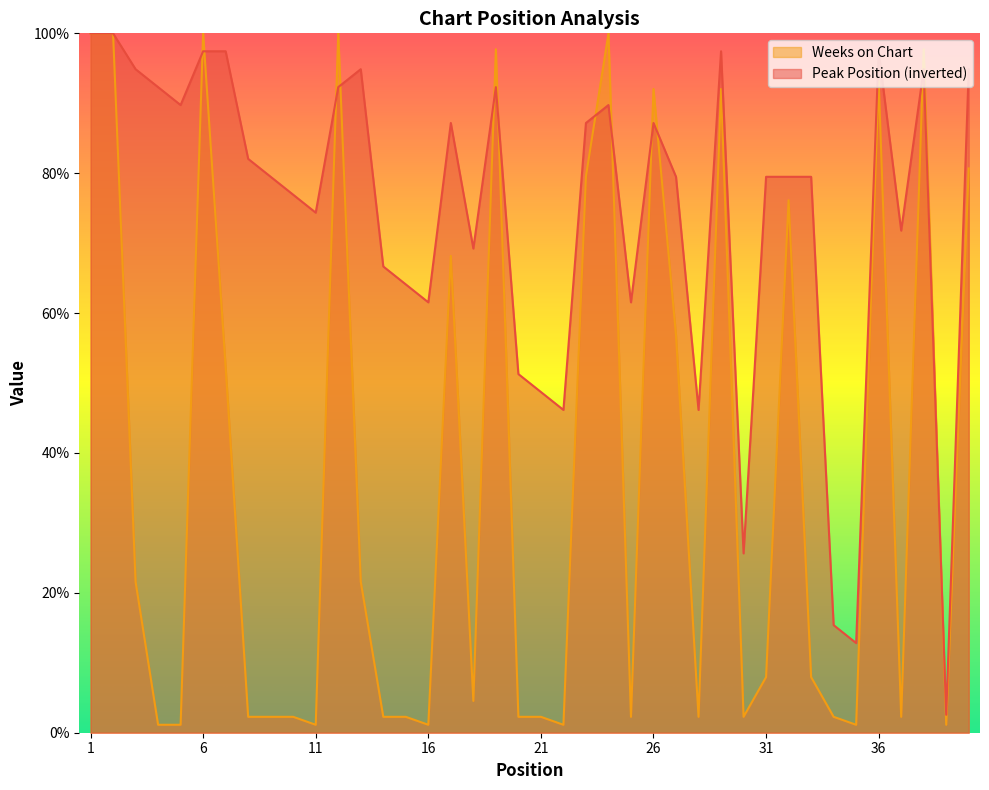

How many distinct data groups are displayed?

2